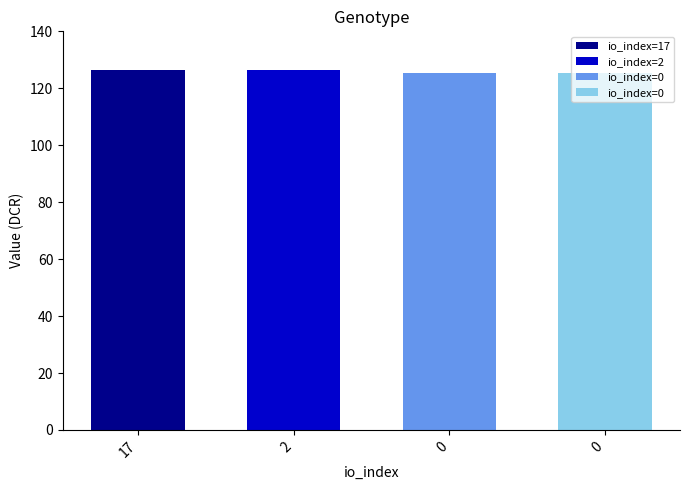

What is the average value?

126.0